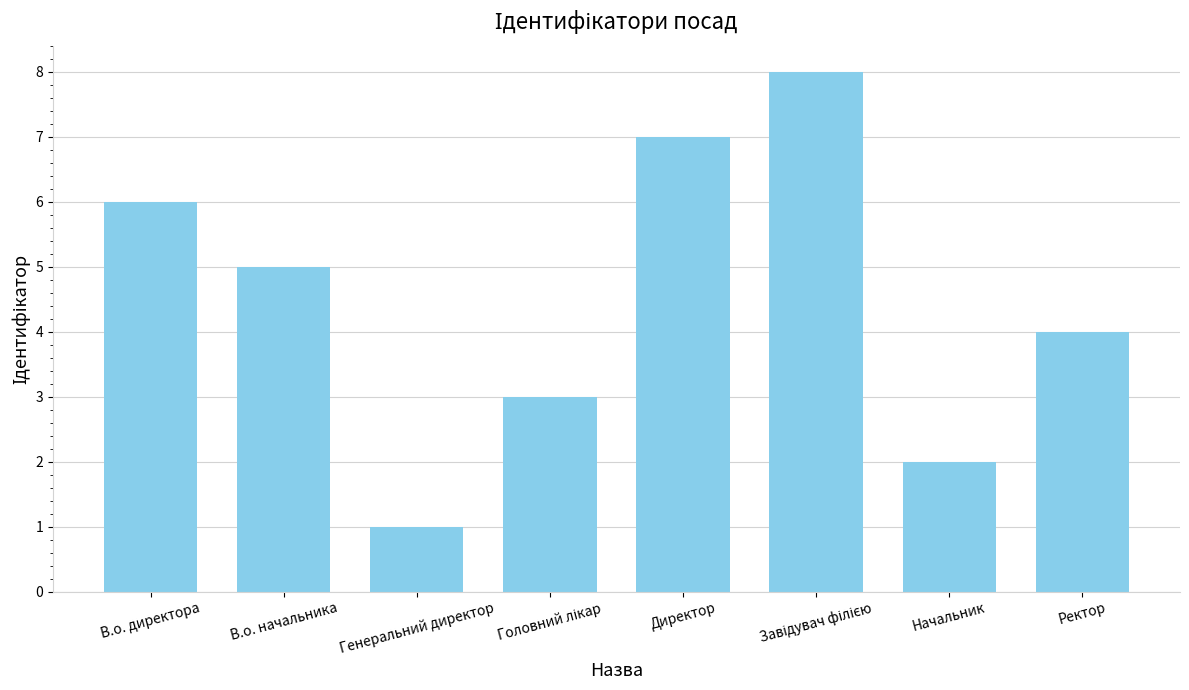

Reading left to right, transcribe all the data shown in this chart.

6	5	1	3	7	8	2	4